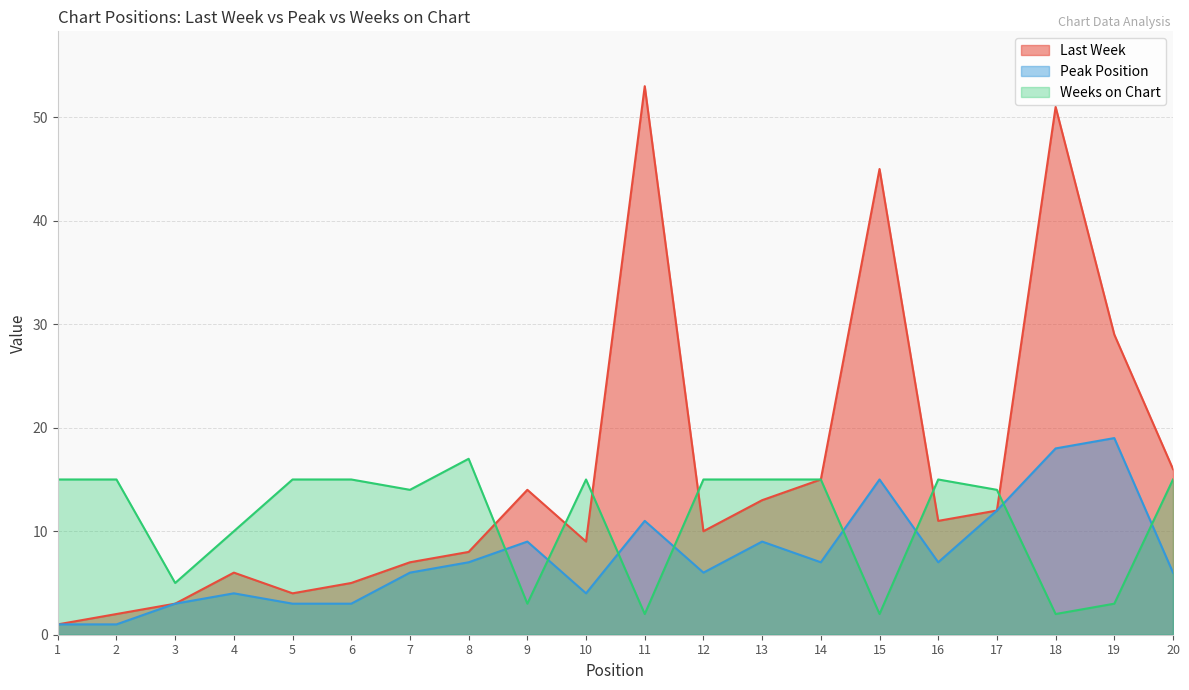

Which series has the largest total across all categories?

Last Week